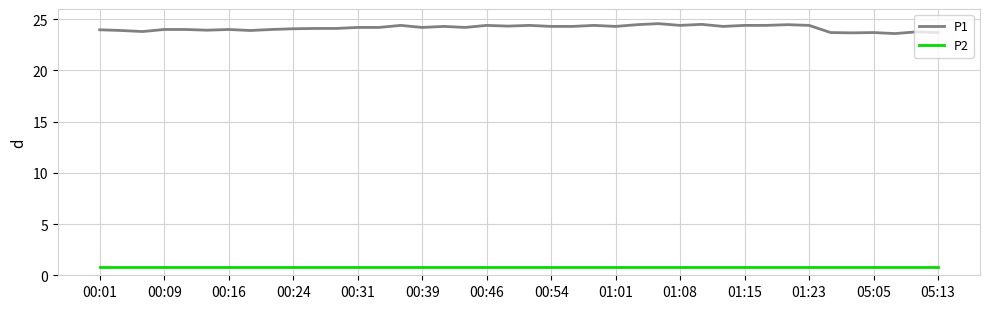

What is the maximum value shown in the chart?

24.6